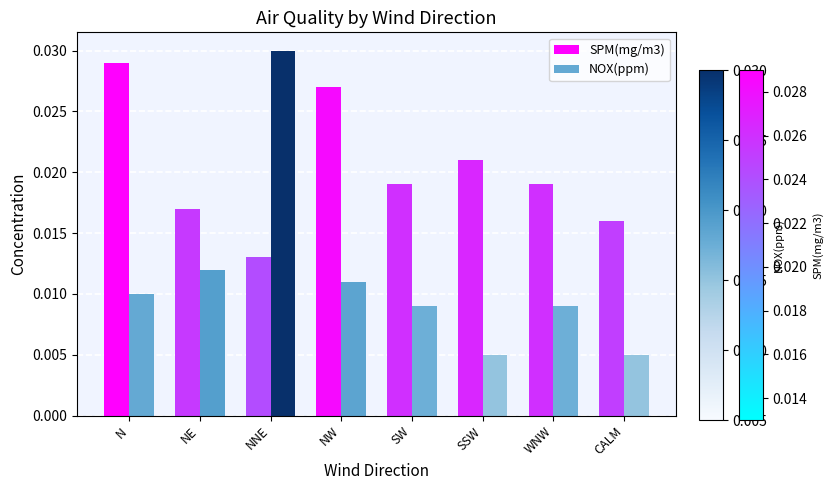

At which label does NOX(ppm) reach its peak?

NNE